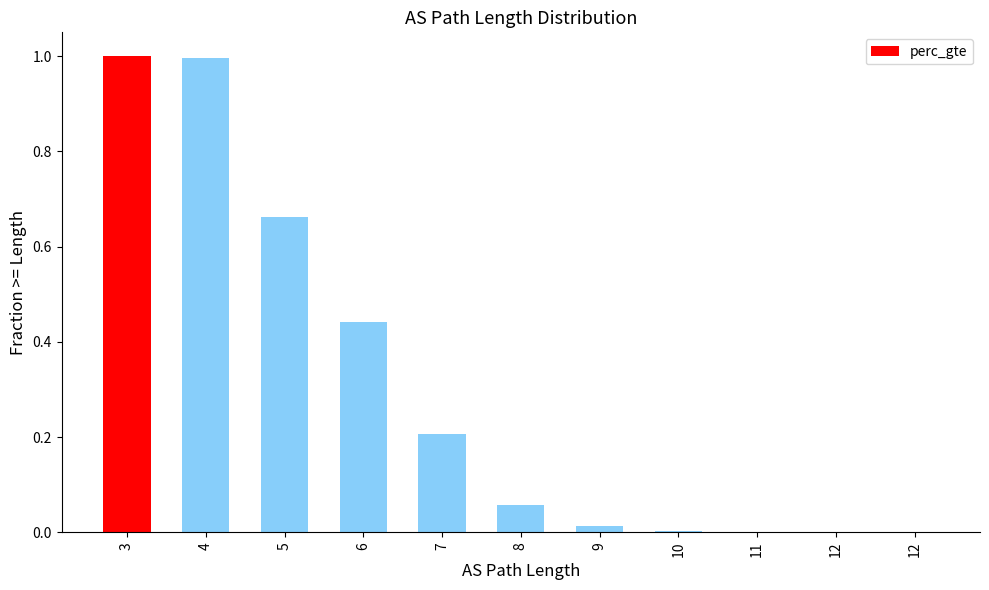

The value at 4 is 0.3. True or false?

False